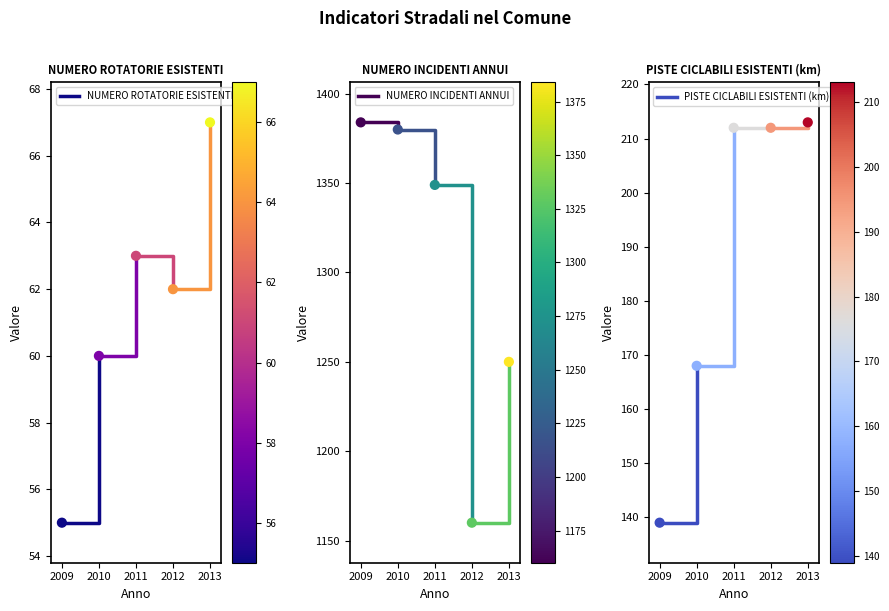

Is the value of PISTE CICLABILI ESISTENTI (km) at 2009 greater than the value of NUMERO INCIDENTI ANNUI at 2009?

No